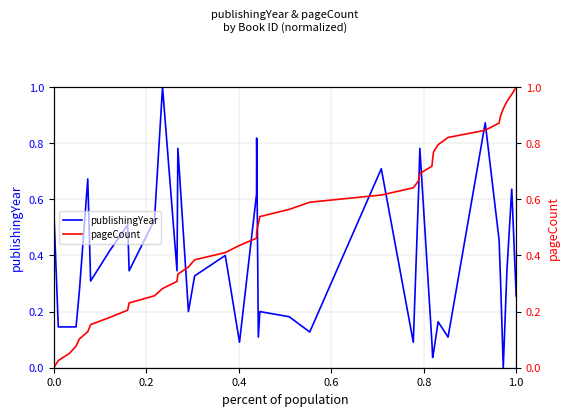

What is the value of the publishingYear point at the 18th from the left?

0.1